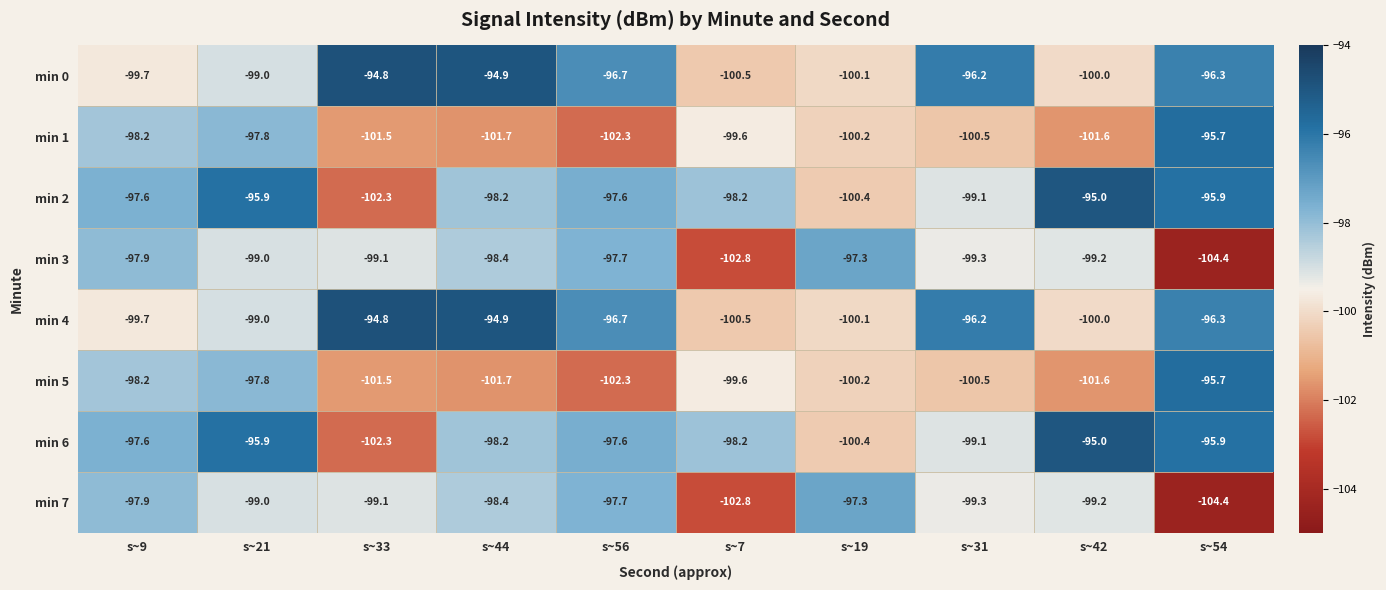

What is the average value of the min 3 series?

-99.5